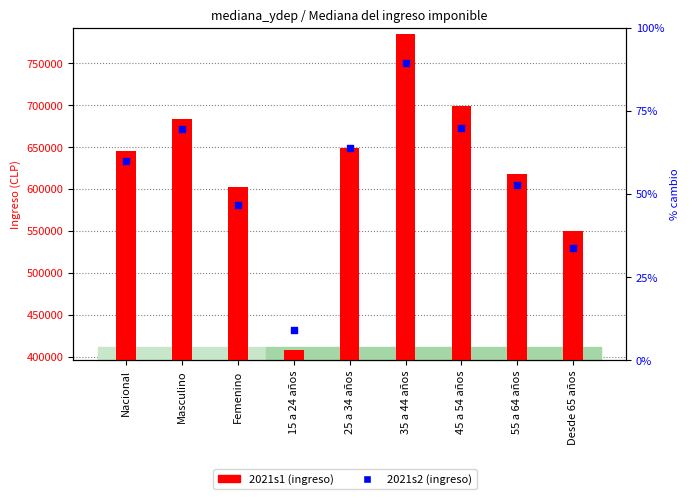

What is the total value across all series at Desde 65 años?

1117685.0